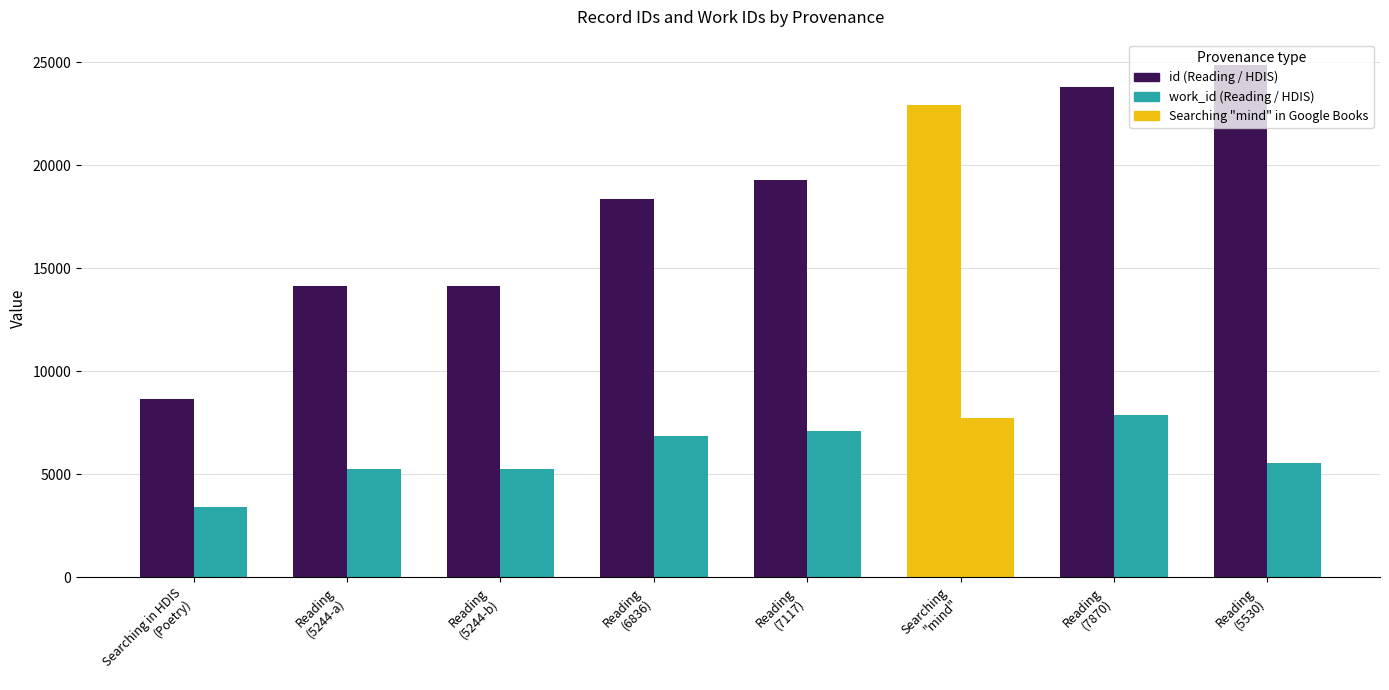

How many groups of bars are there?

8